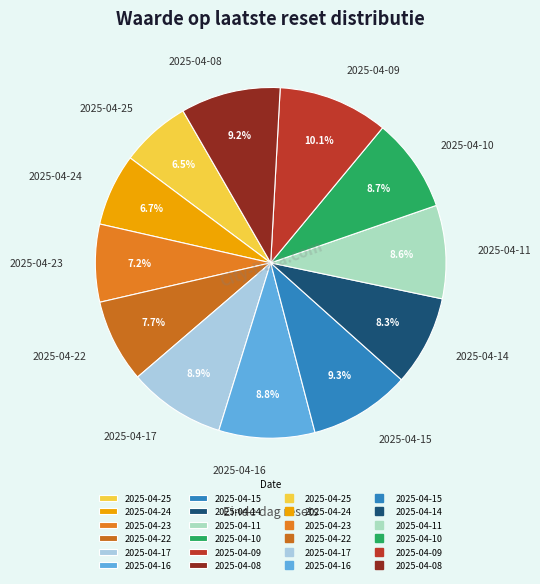

Which slice is the largest?

2025-04-09